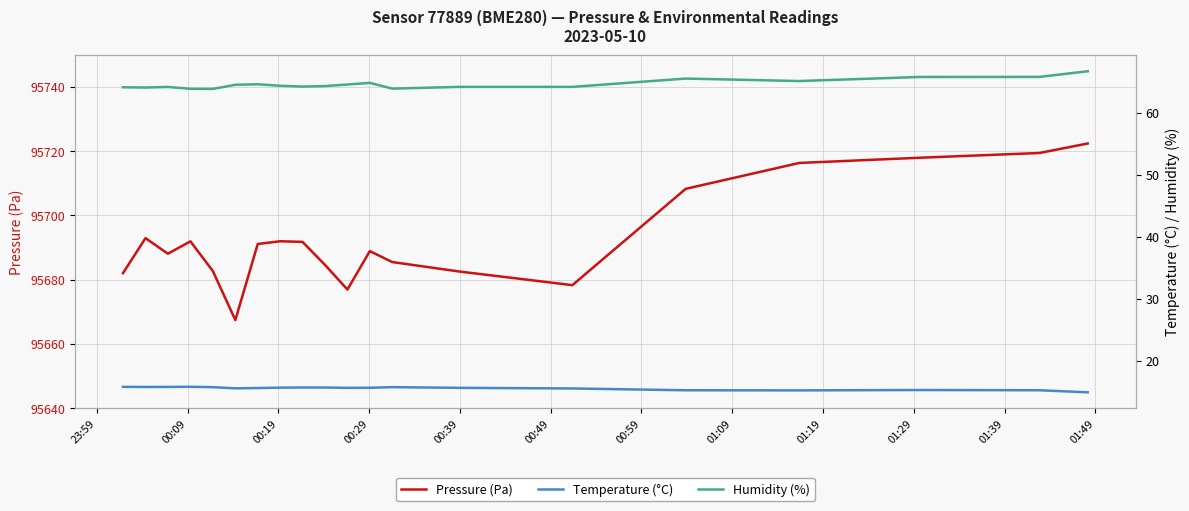

At which category does humidity reach its first local valley?

00:09